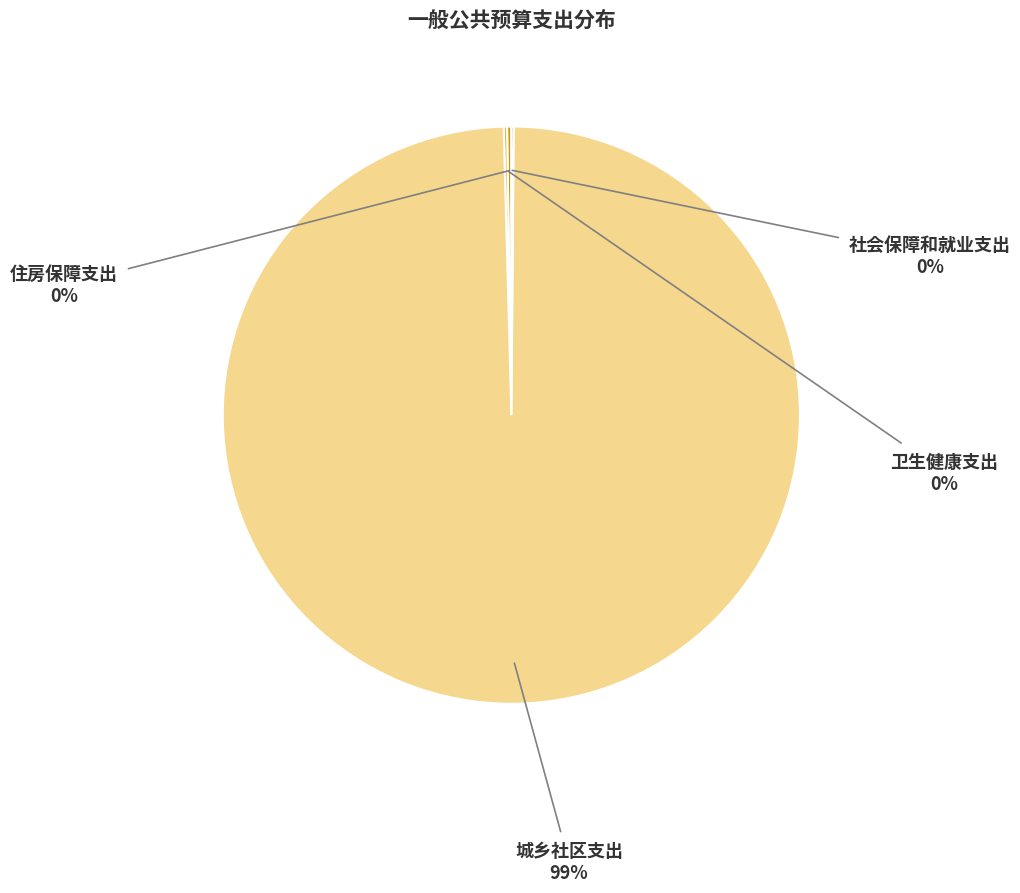

True or false: 城乡社区支出 accounts for 99% of the total.

True